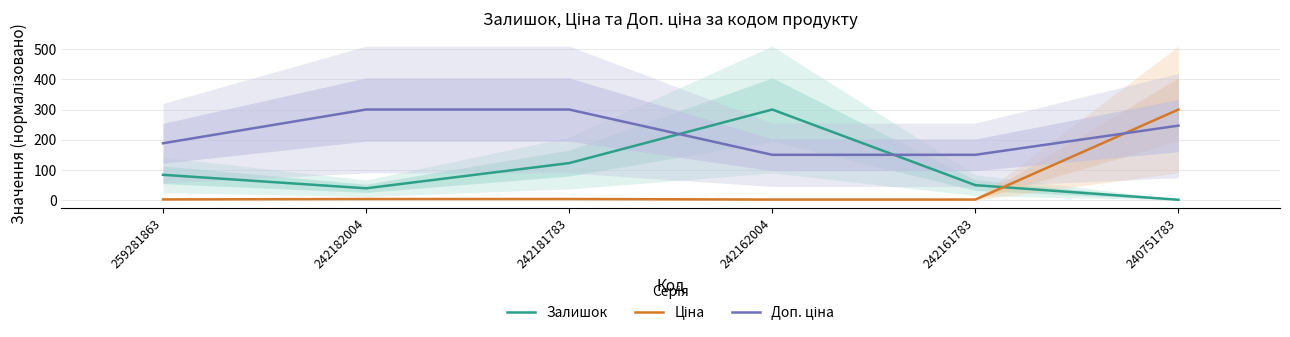

At 242162004, list the series in order from largest to smallest.

Залишок, Доп. ціна, Ціна